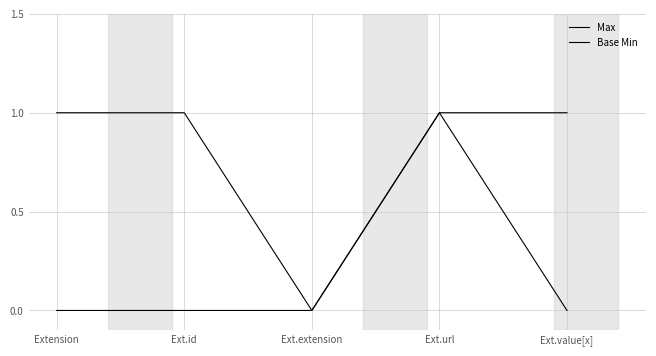

How many lines are shown in the chart?

2